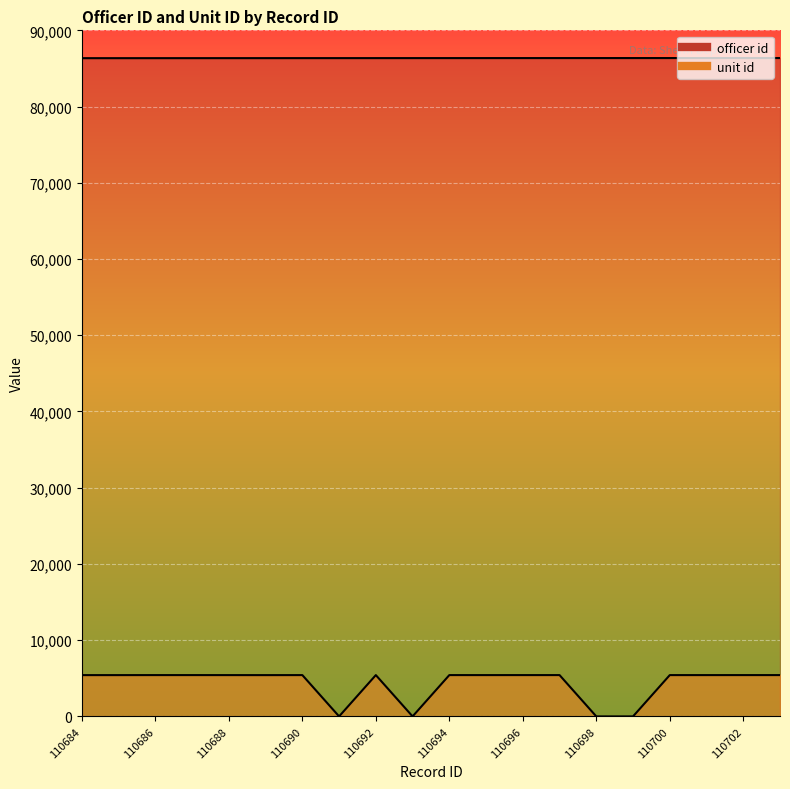

True or false: officer id has more than 0 points higher than both neighbors.

False